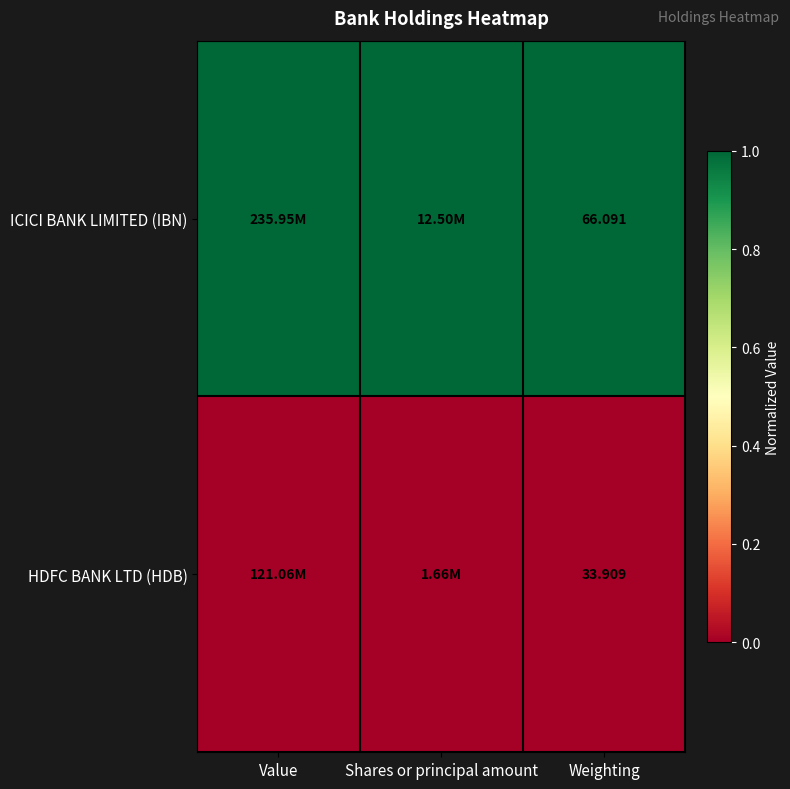

Rank the series at Weighting from lowest to highest value.

HDFC BANK LTD (HDB), ICICI BANK LIMITED (IBN)